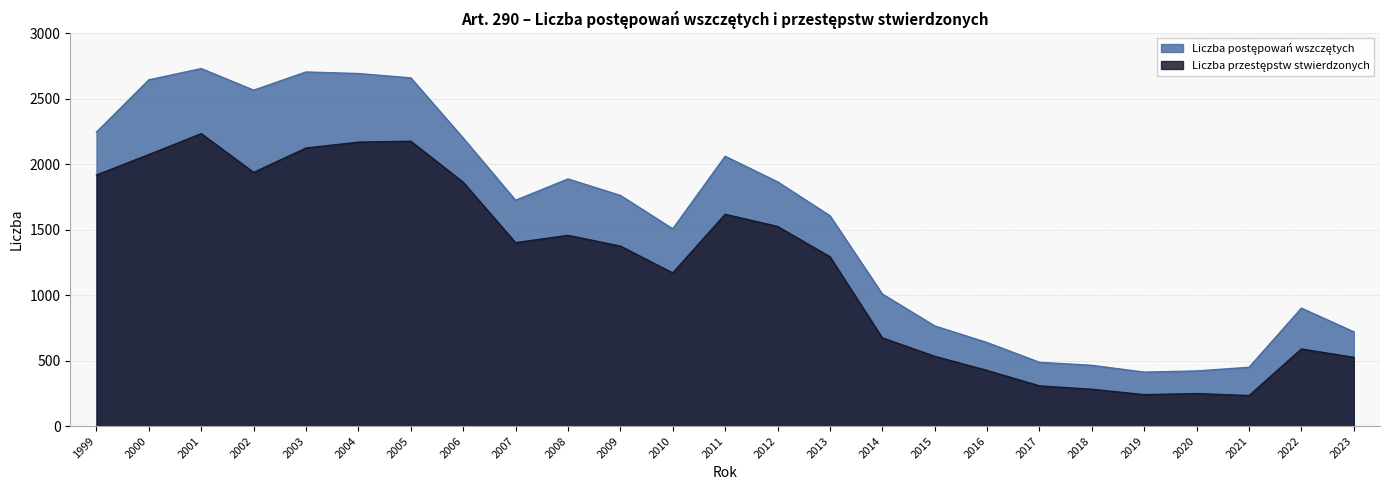

In Liczba postępowań wszczętych, how many points are higher than both neighbors (excluding endpoints)?

5